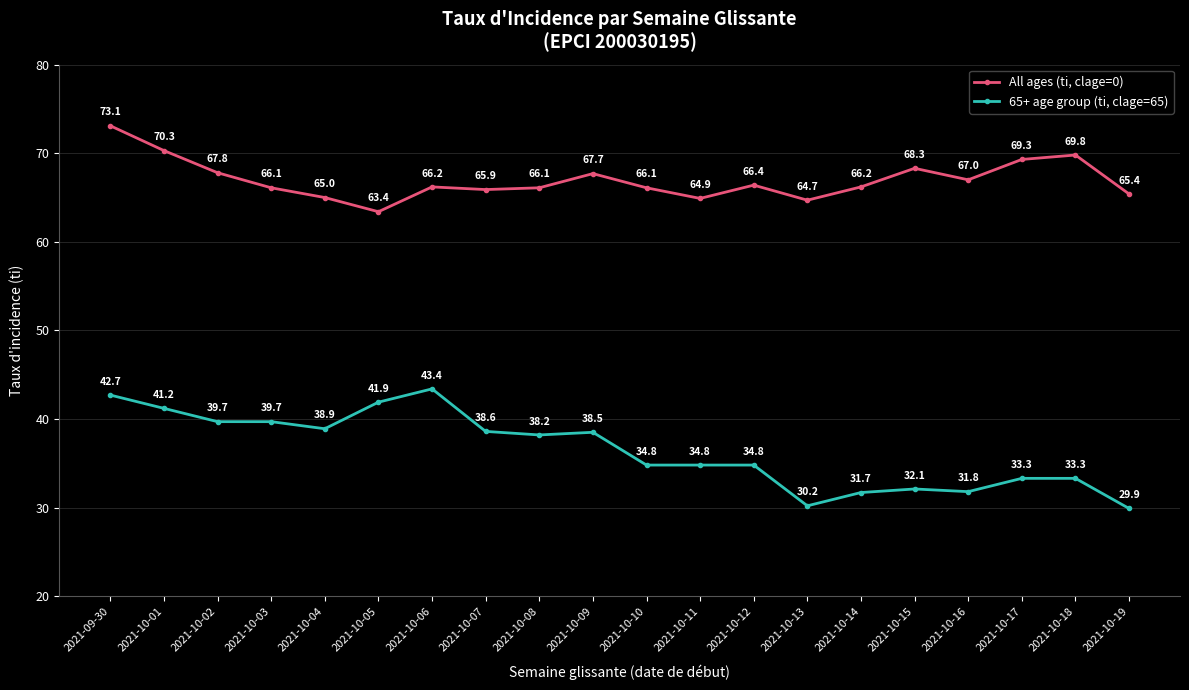

What position from the right is 2021-10-06?

14